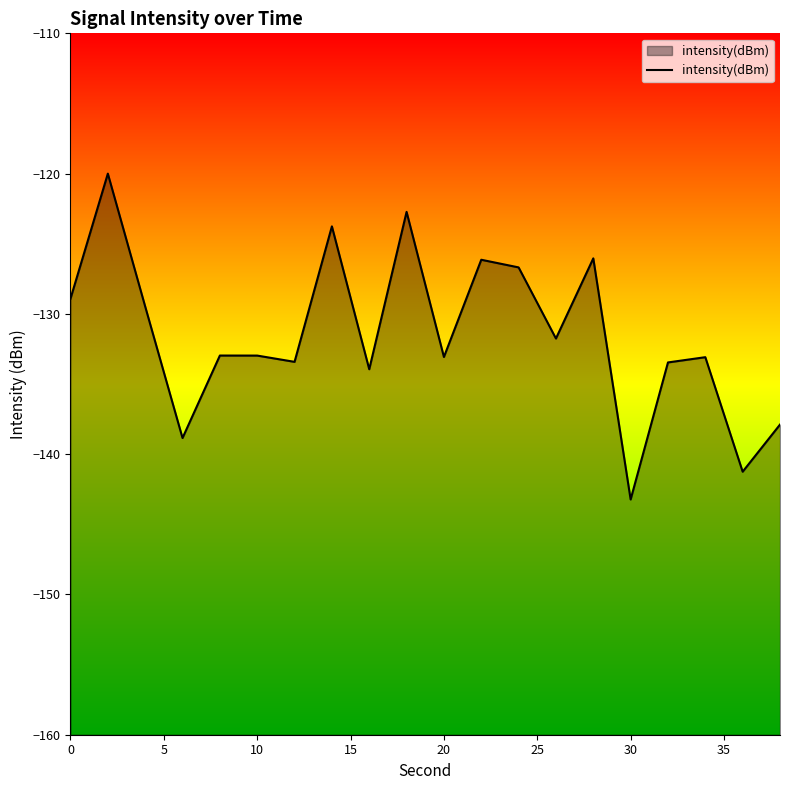

What value does the data have at 20?

-133.1